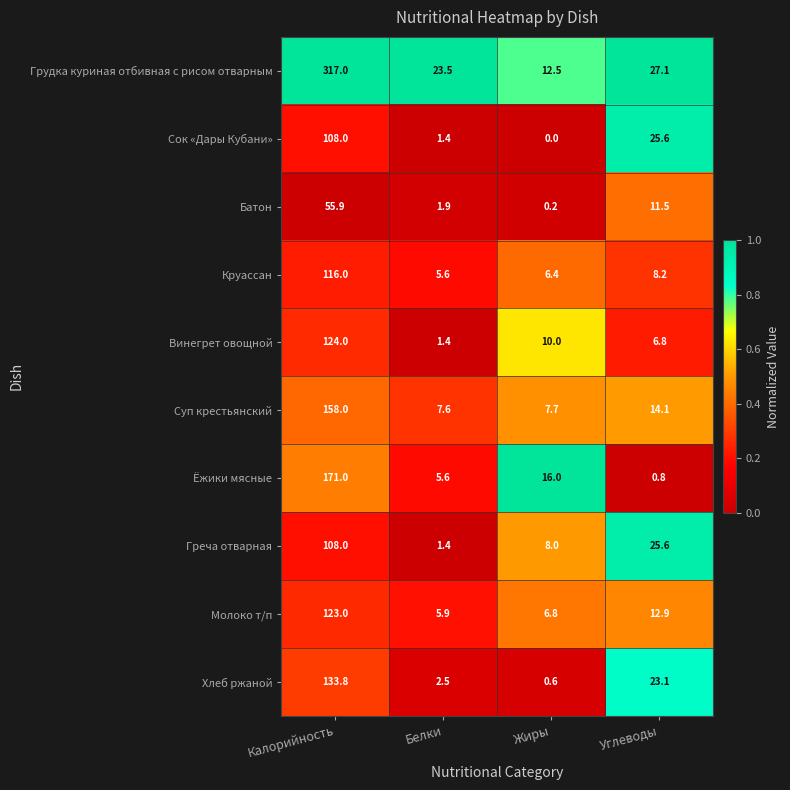

At which label is Ёжики мясные closest to 85?

Жиры